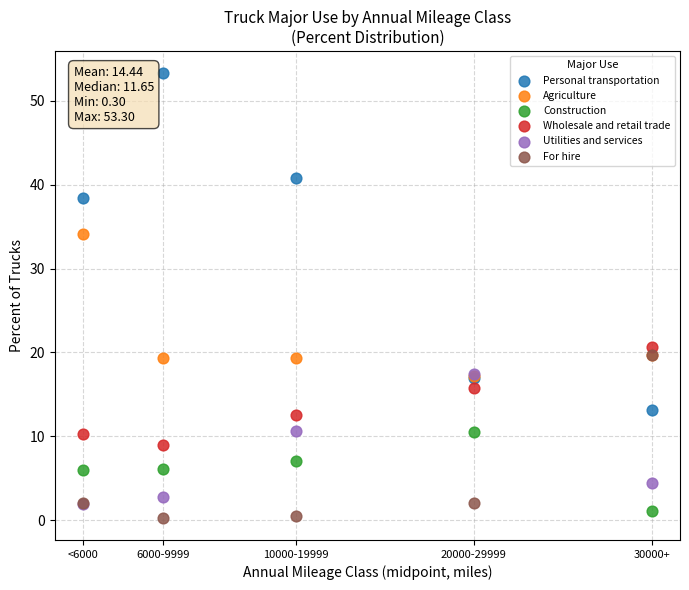

Across all series, what Y value is closest to 26?

20.7